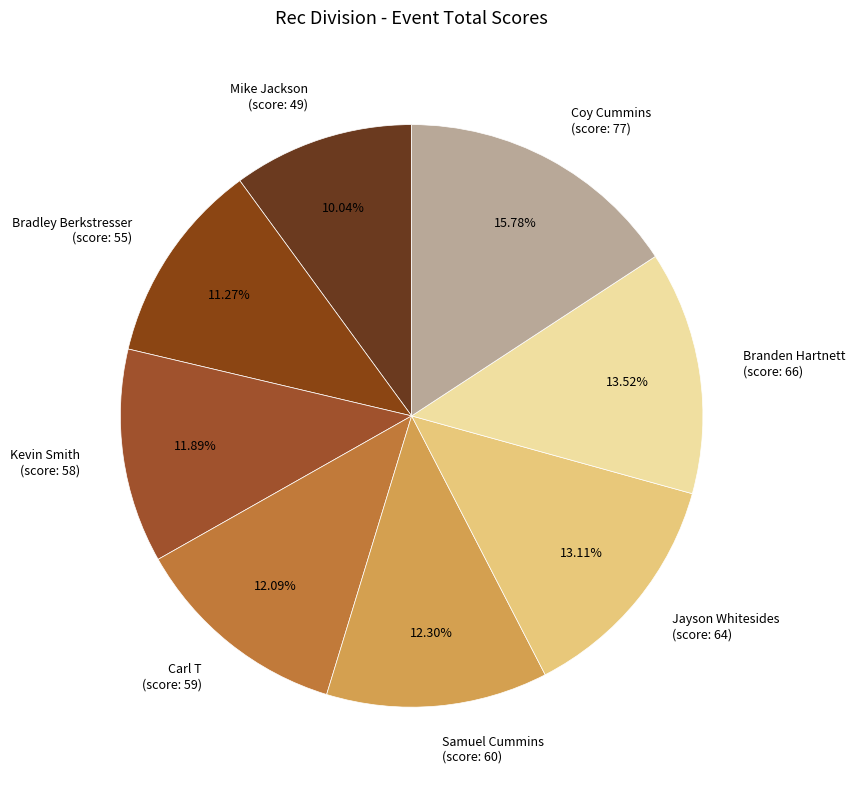

What is the ratio of the value at Bradley Berkstresser (score: 55) to the value at Branden Hartnett (score: 66)?

0.8